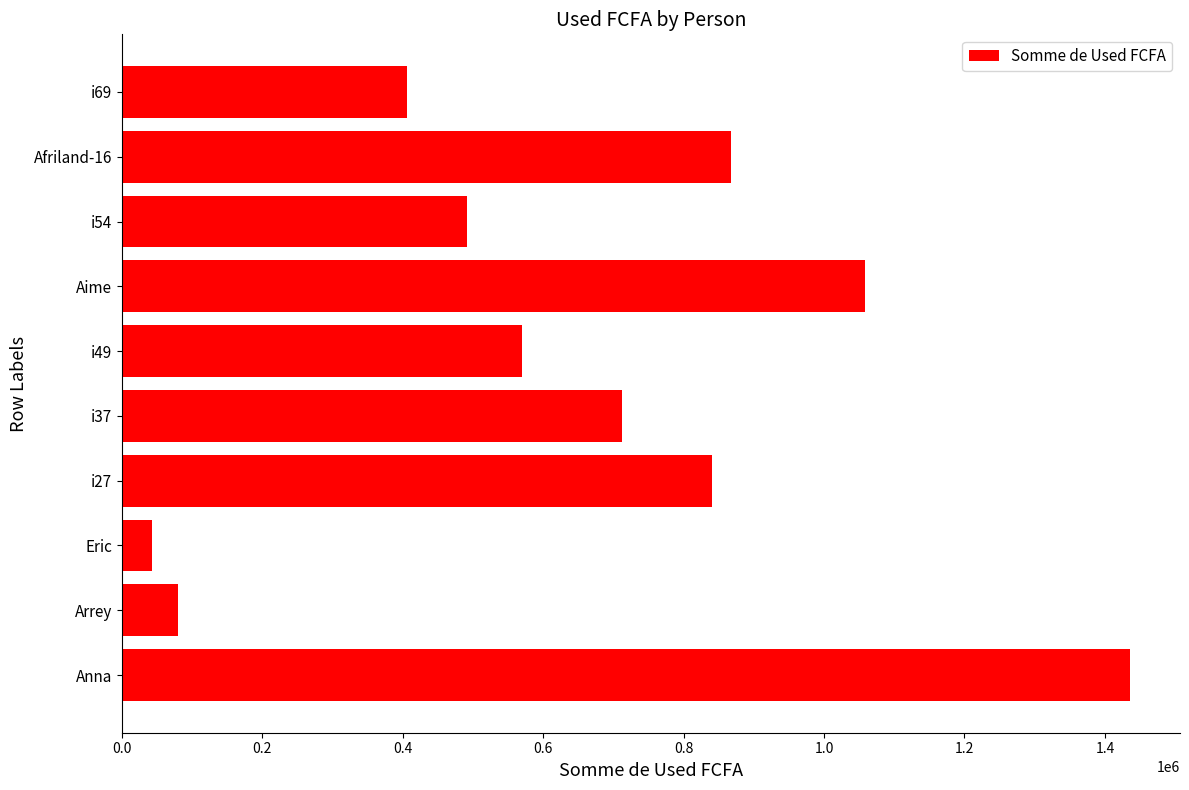

Which has a higher value, i27 or i49?

i27